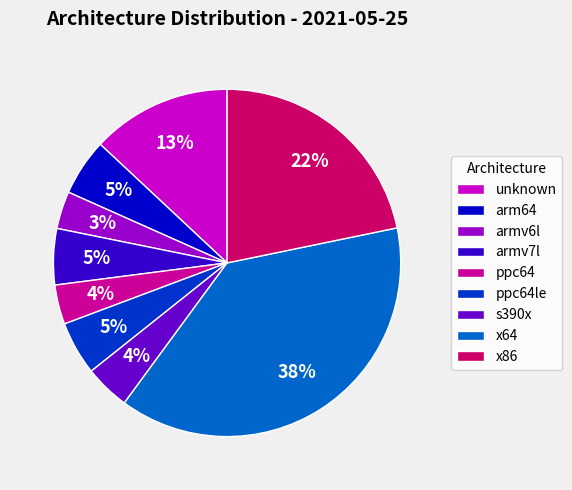

Which category has the biggest portion of the pie?

x64